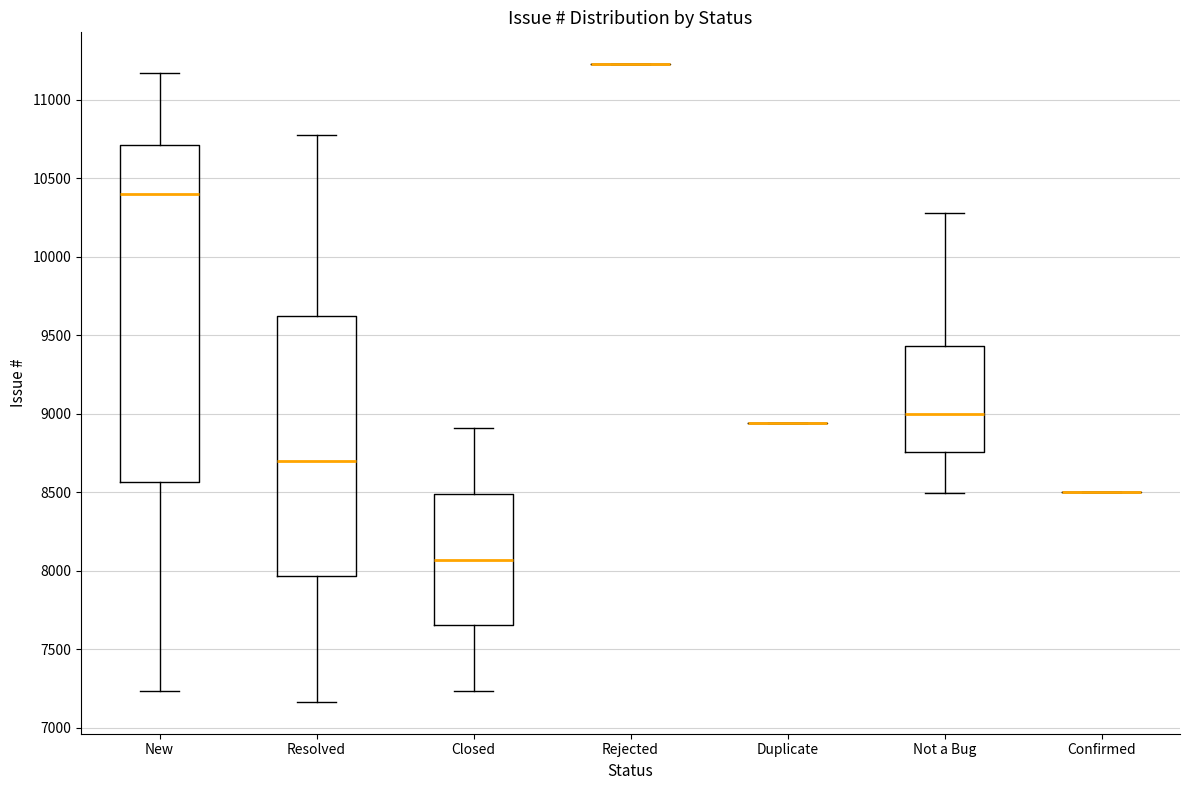

Where does the upper whisker of the box for Not a Bug end on the y-axis? The values are not printed on the chart, so give them approximately, as read against the axis.

10300